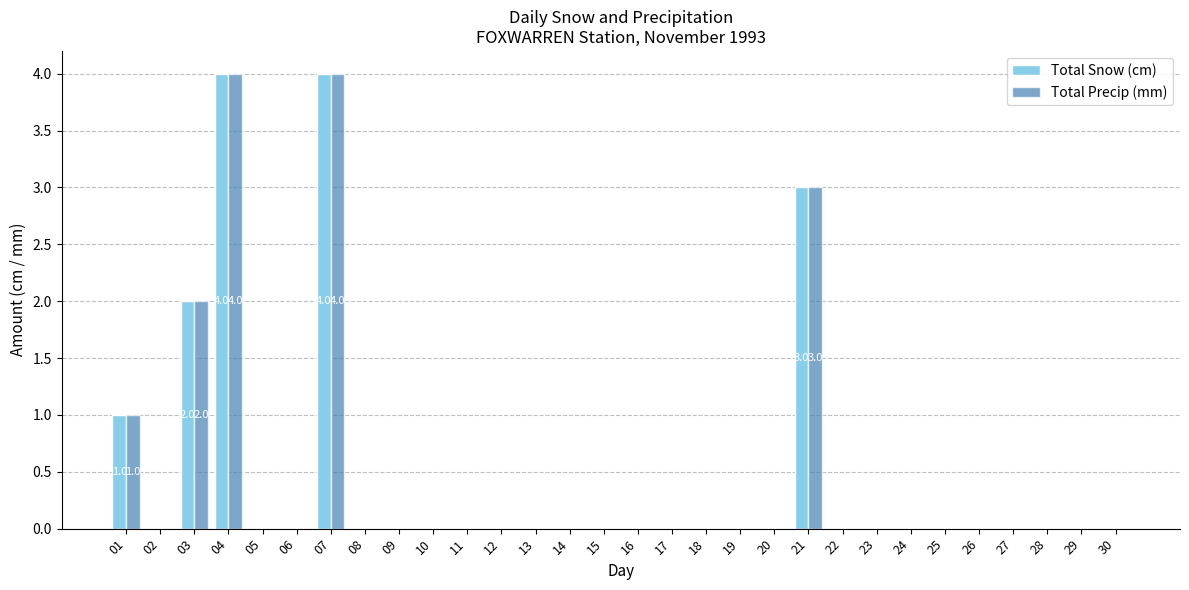

Are the bars horizontal?

No